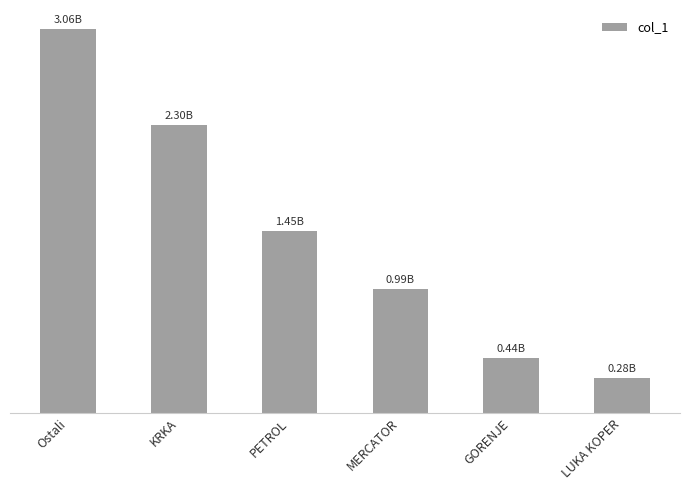

Approximately how many times larger is the value at PETROL compared to GORENJE?

3.3